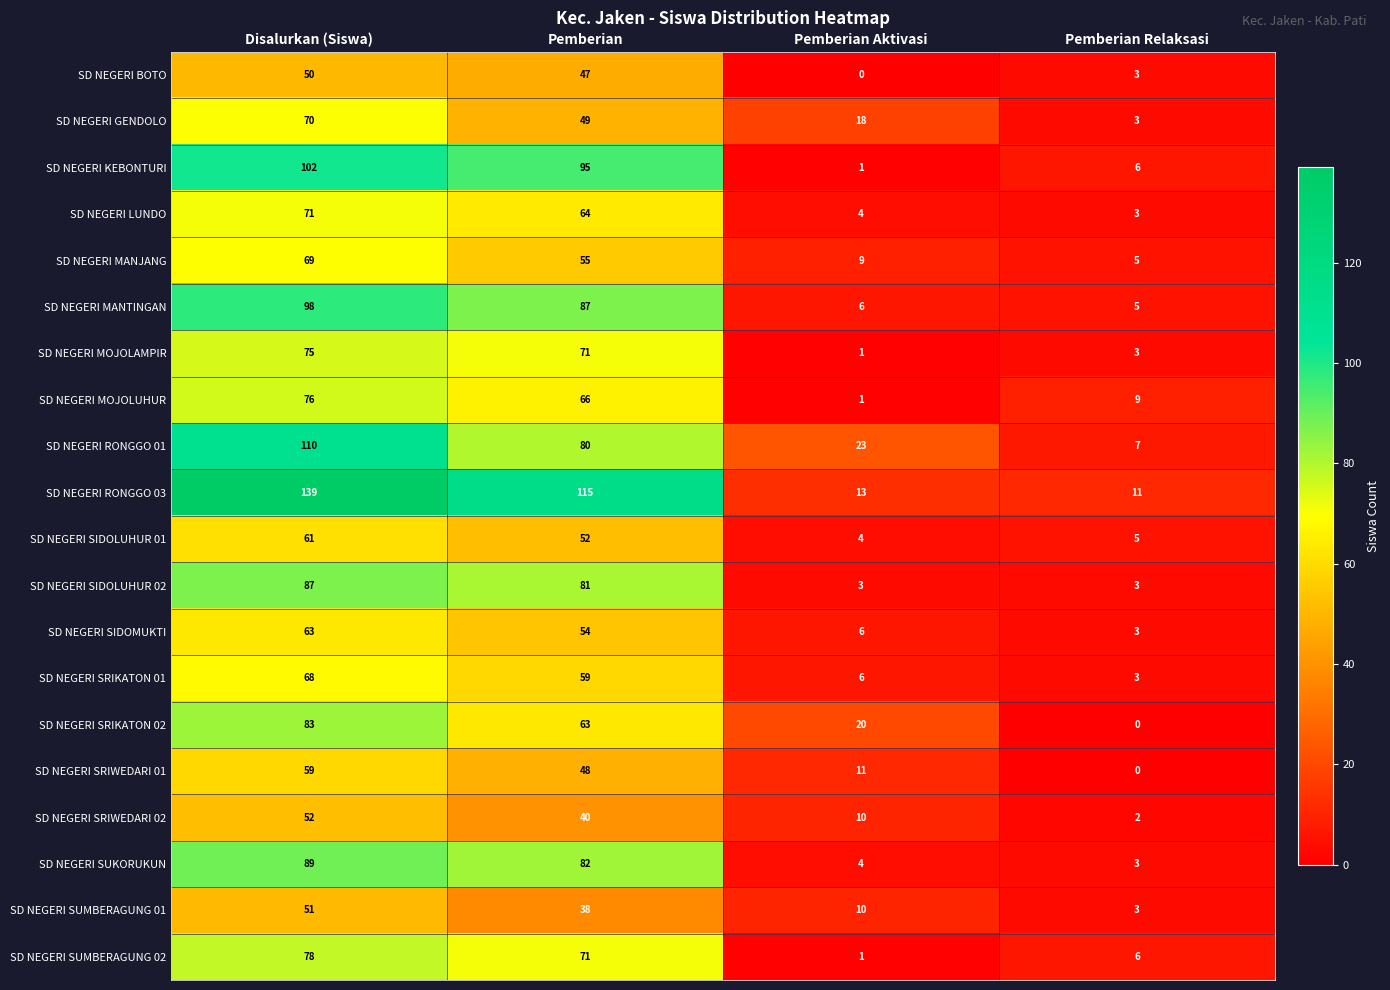

What is the difference between the second highest and minimum values in the SD NEGERI SIDOMUKTI series?

51